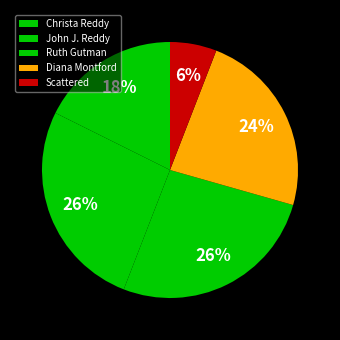

How many slices are in this pie chart?

5